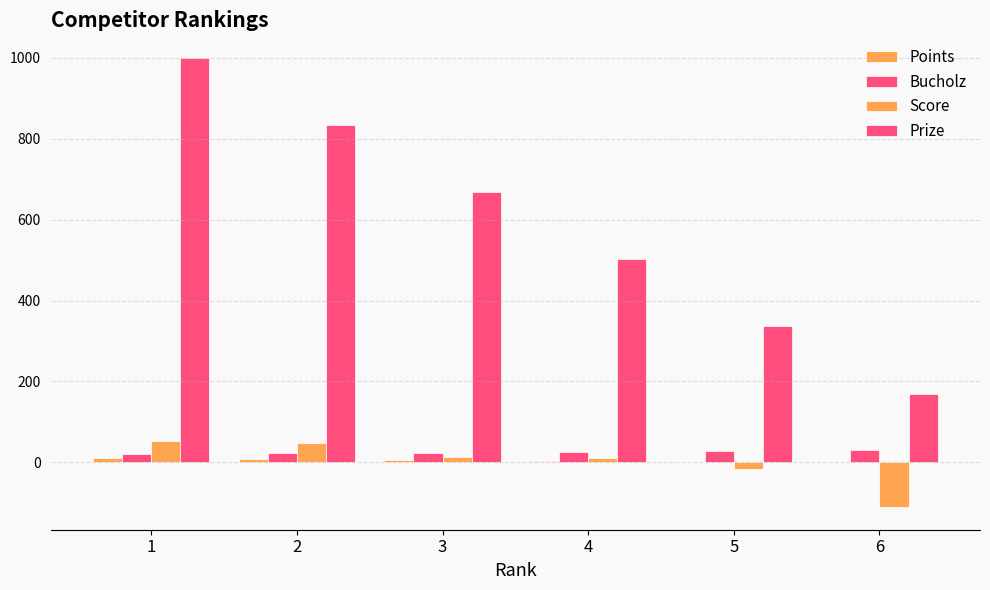

What is the total value across all series at 6?

89